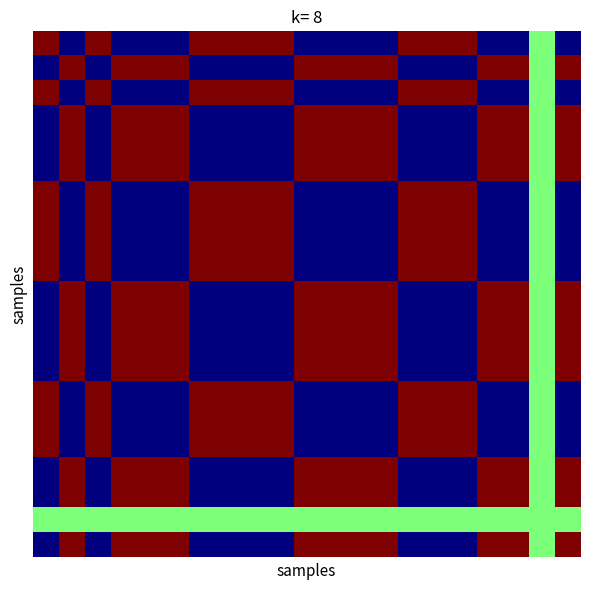

At how many categories does at least one series exceed 0?

20